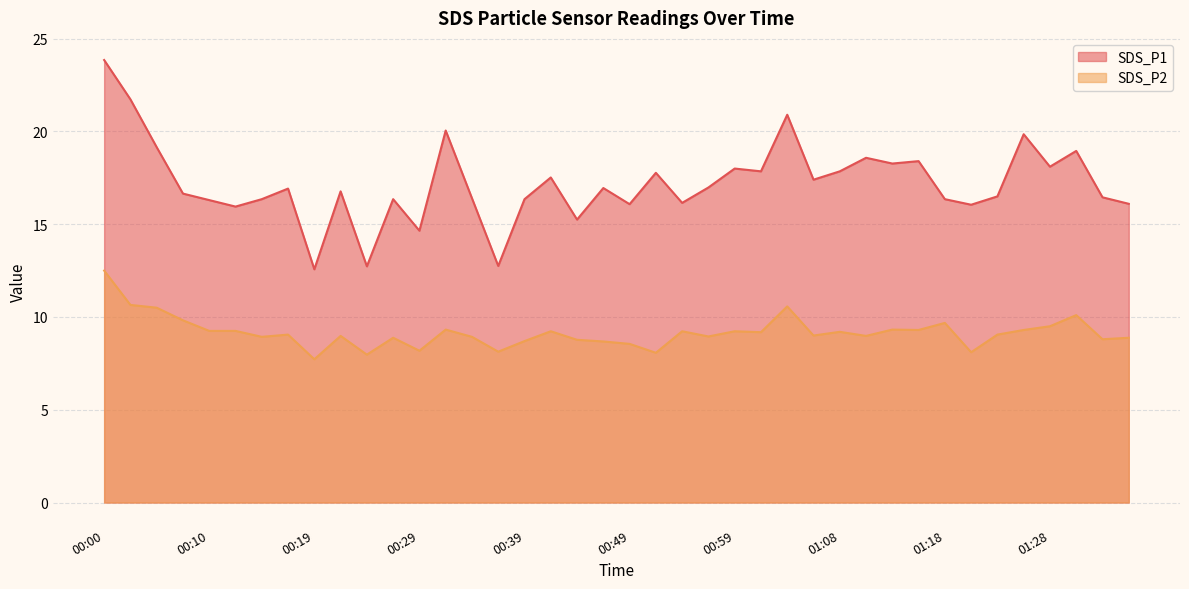

Reading left to right, what are all the values shown in this chart?

SDS_P1: 23.9	21.7	19.1	16.6	16.3	15.9	16.4	16.9	12.6	16.8	12.7	16.4	14.7	20.1	16.4	12.8	16.4	17.5	15.2	16.9	16.1	17.8	16.1	17.0	18.0	17.9	20.9	17.4	17.9	18.6	18.3	18.4	16.4	16.1	16.5	19.9	18.1	18.9	16.4	16.1
SDS_P2: 12.5	10.7	10.5	9.8	9.2	9.2	8.9	9.1	7.7	9.0	8.0	8.9	8.2	9.3	8.9	8.1	8.7	9.2	8.8	8.7	8.6	8.1	9.2	8.9	9.2	9.2	10.6	9.0	9.2	9.0	9.3	9.3	9.7	8.1	9.1	9.3	9.5	10.1	8.8	8.9